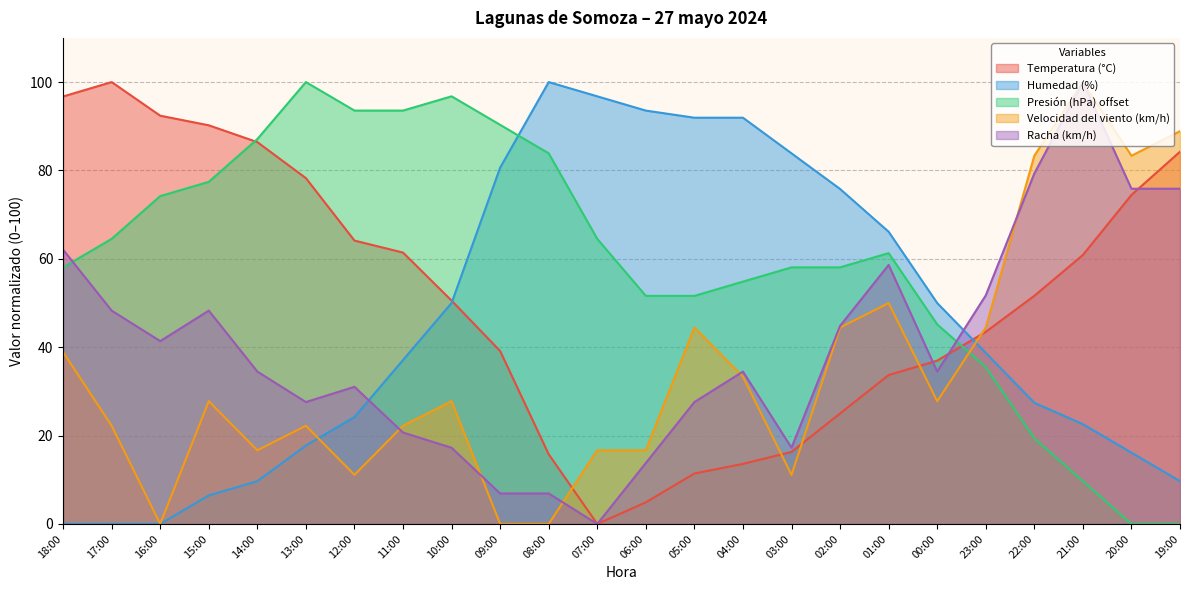

At which category is the sum across all series the highest?

21:00